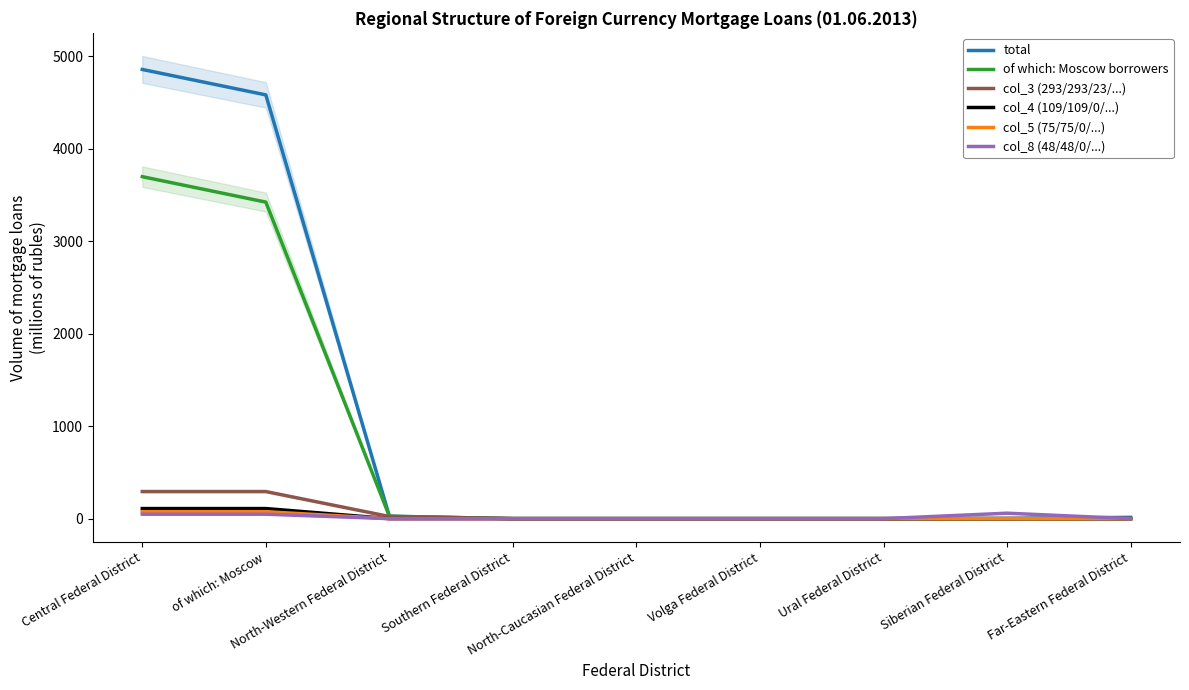

Between of which: Moscow and Far-Eastern Federal District, which series saw the biggest shift?

total